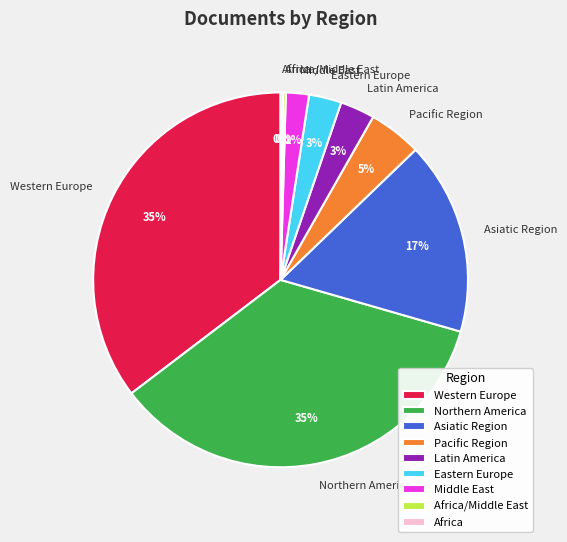

The Pacific Region slice represents 5% of the pie. True or false?

True